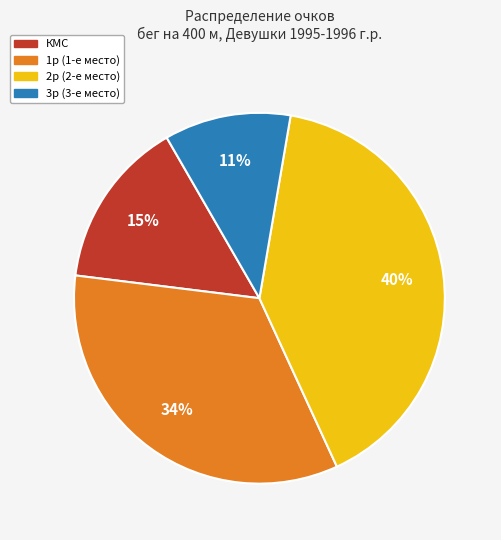

How many slices are in this pie chart?

4